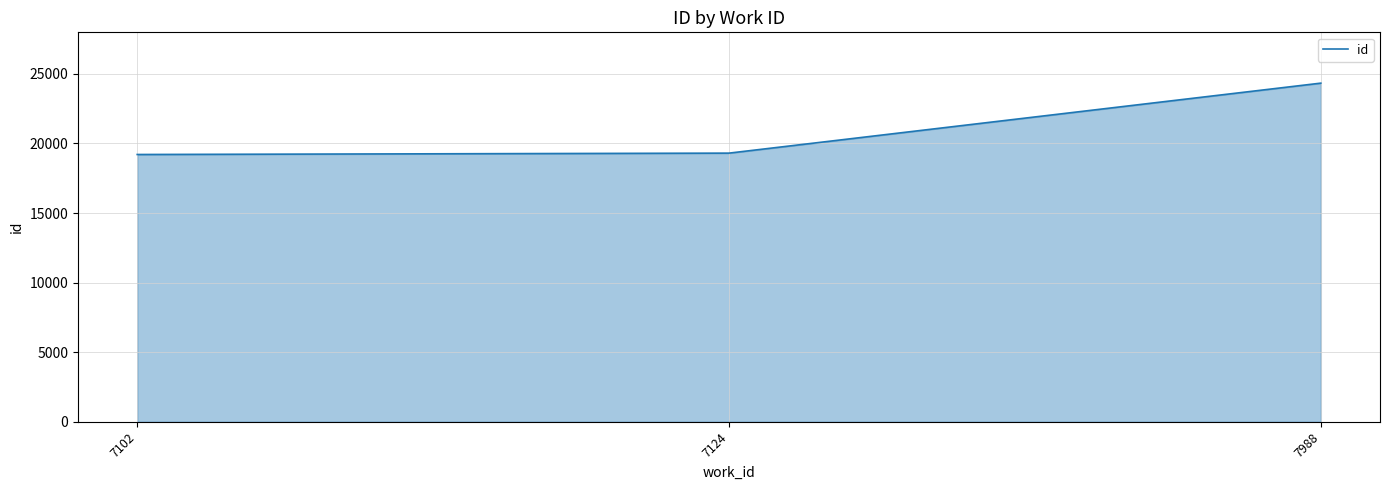

True or false: the data shows 19306 at 7124.

True